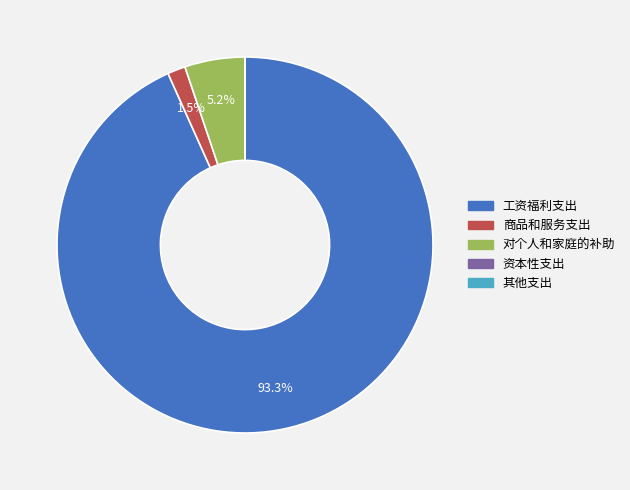

Between 商品和服务支出 and 对个人和家庭的补助, which is larger?

对个人和家庭的补助